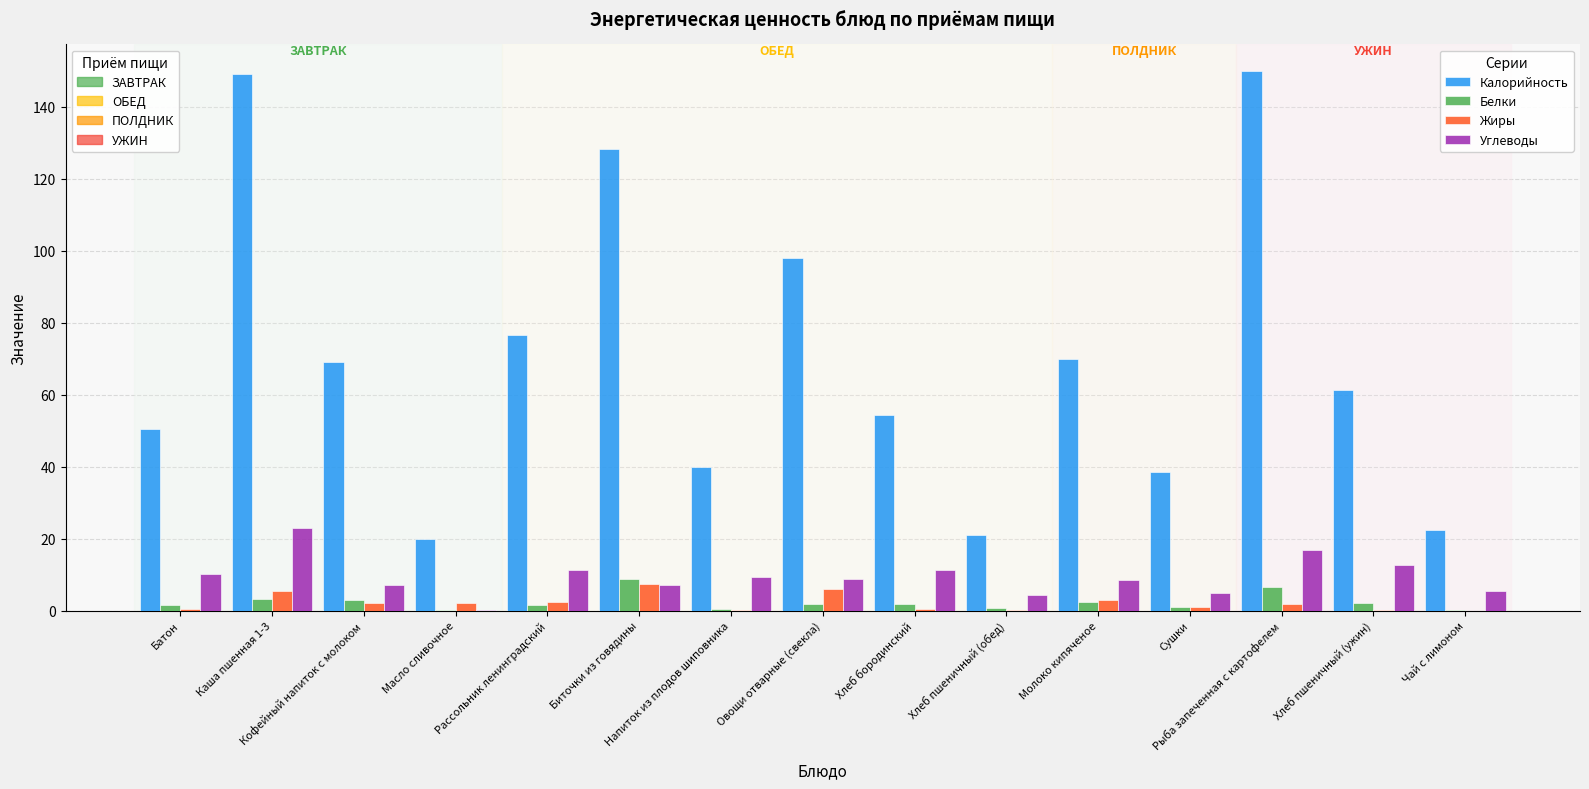

What is the greatest value displayed?

149.8